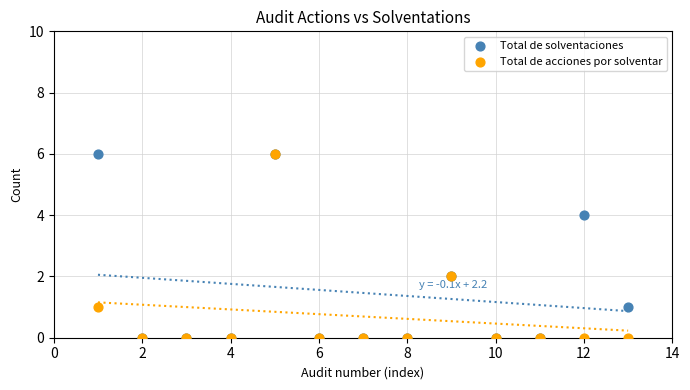

What are all the series names shown in the legend?

Total de solventaciones, Total de acciones por solventar